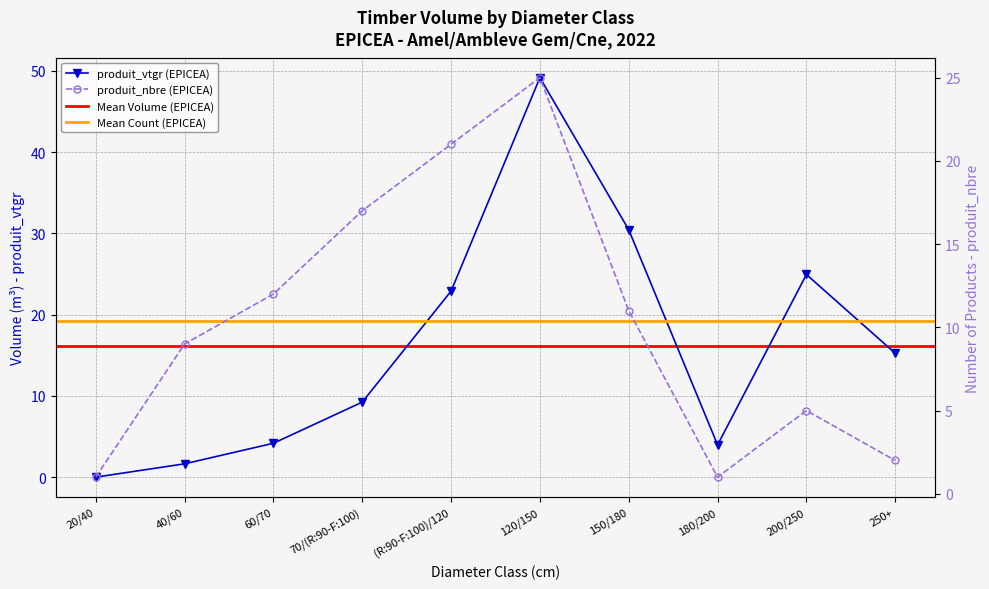

What position from the right is 120/150?

5